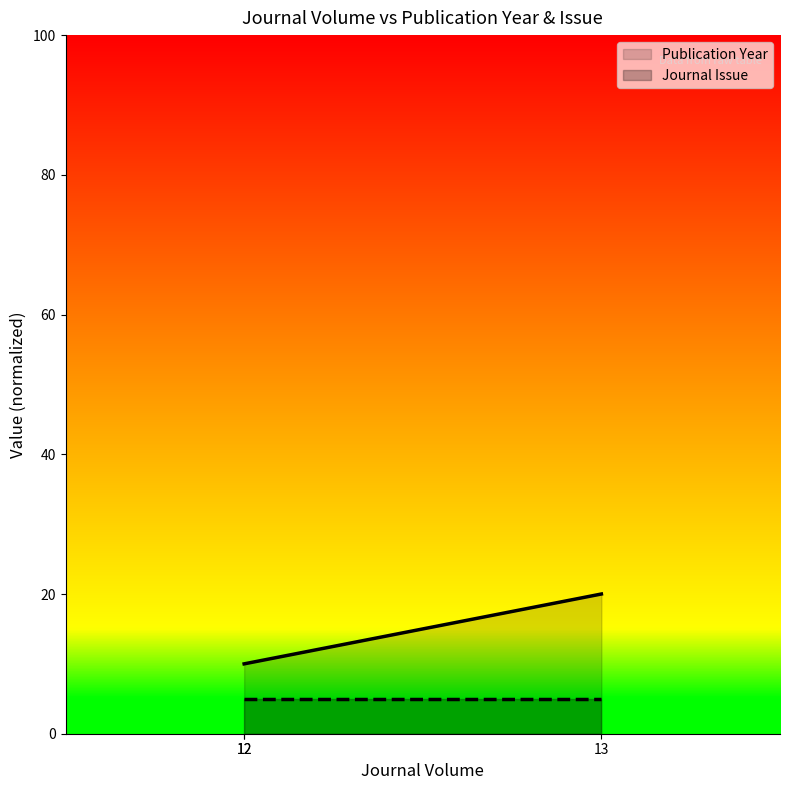

Rank the categories by value from highest to lowest.

13, 12, 12